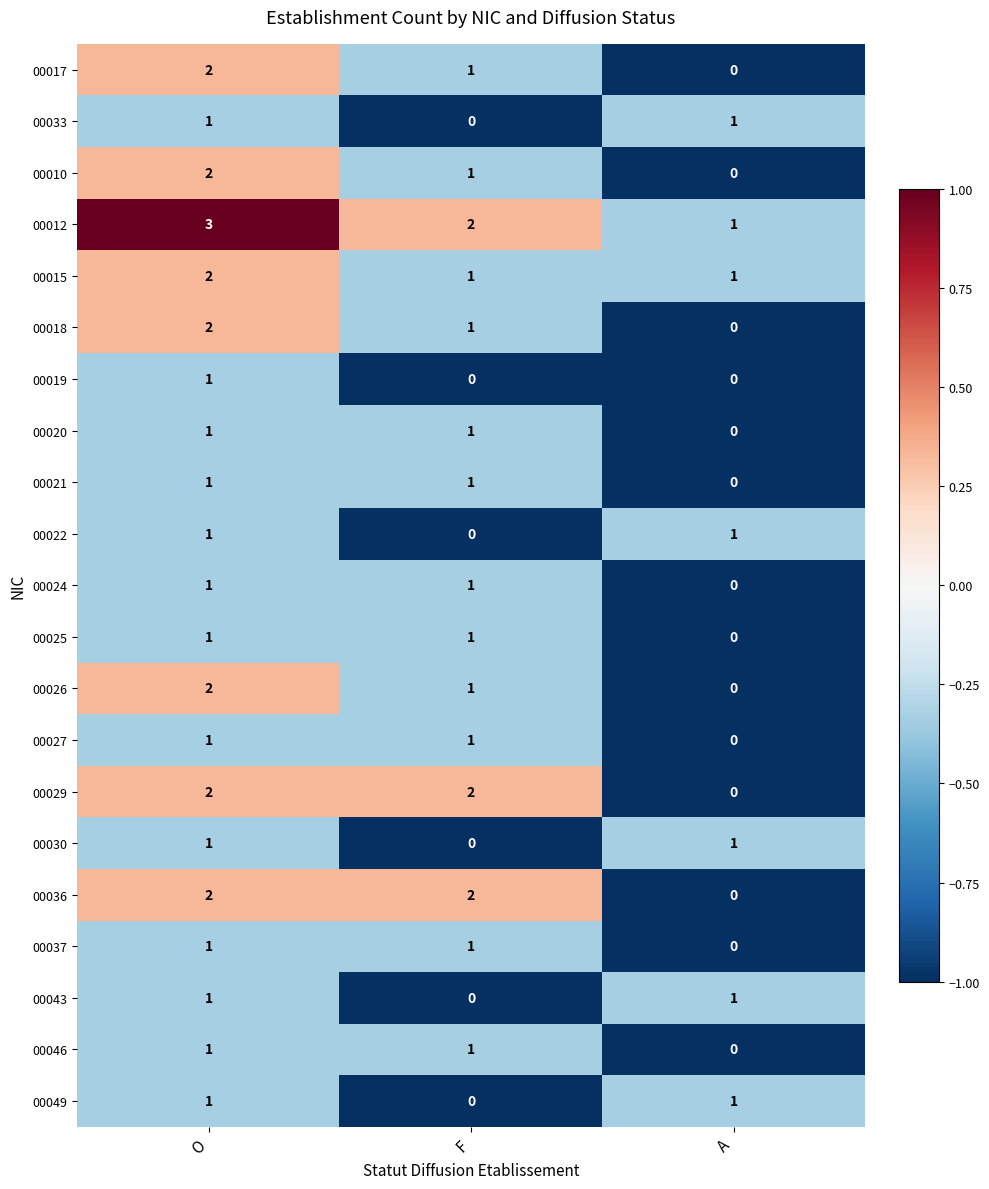

At how many categories does at least one series exceed 0?

3